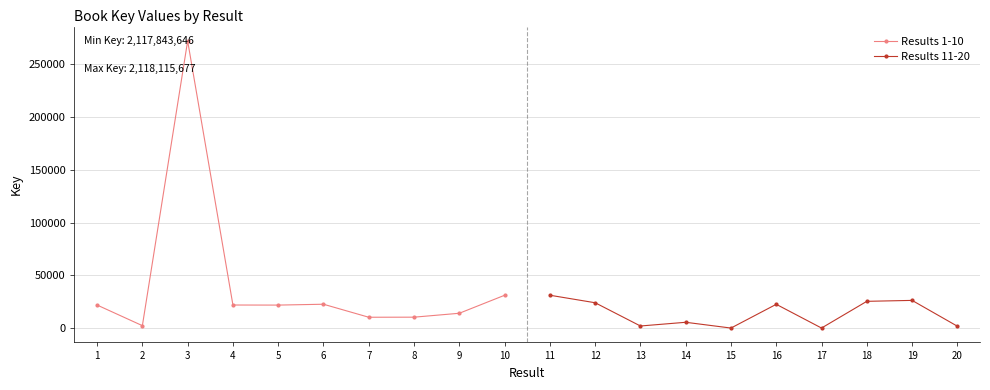

Reading left to right, extract all data points from this chart.

Results 1-10: 21815	2275	272031	21830	21761	22570	10246	10313	14015	31070
Results 11-20: 31098	23978	1956	5472	0	22503	16	25327	26212	1754